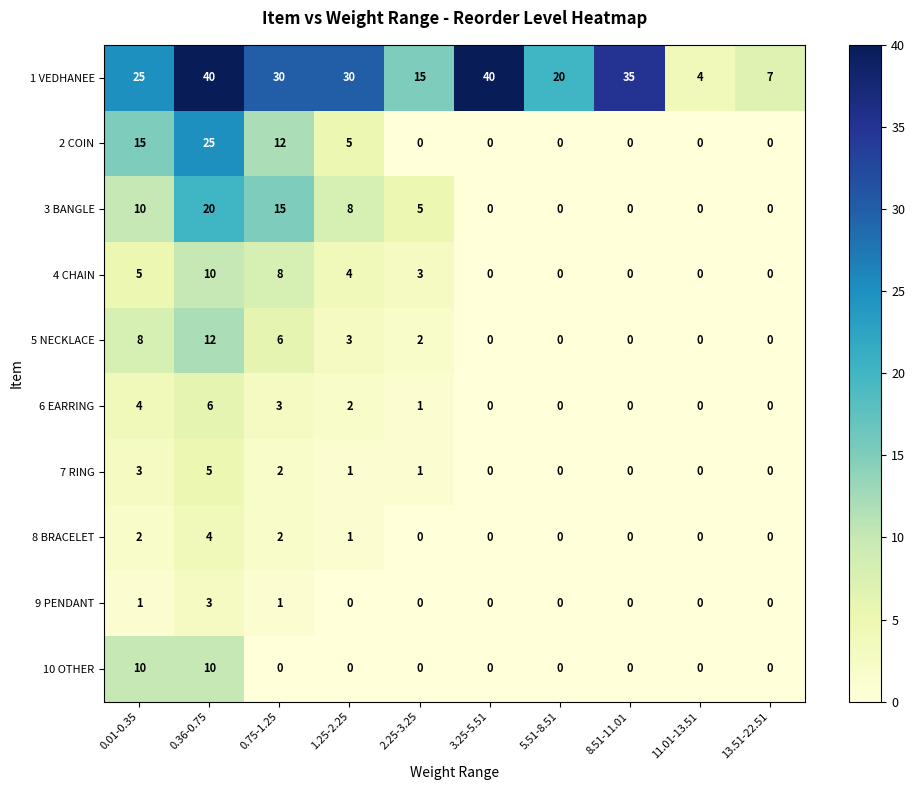

How many positive values does the 9 PENDANT series have?

3